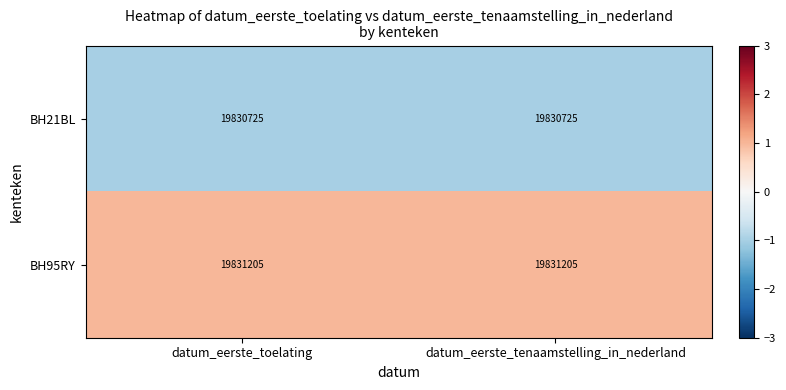

What is the difference between the highest and lowest values at datum_eerste_tenaamstelling_in_nederland?

480